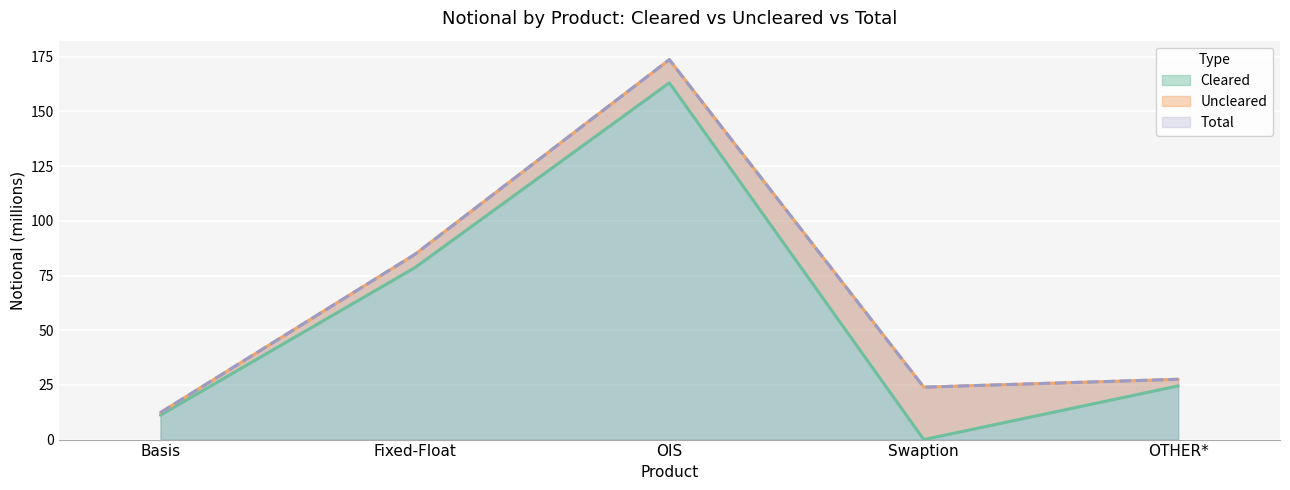

Where is the data nearest to the value 93?

Fixed-Float